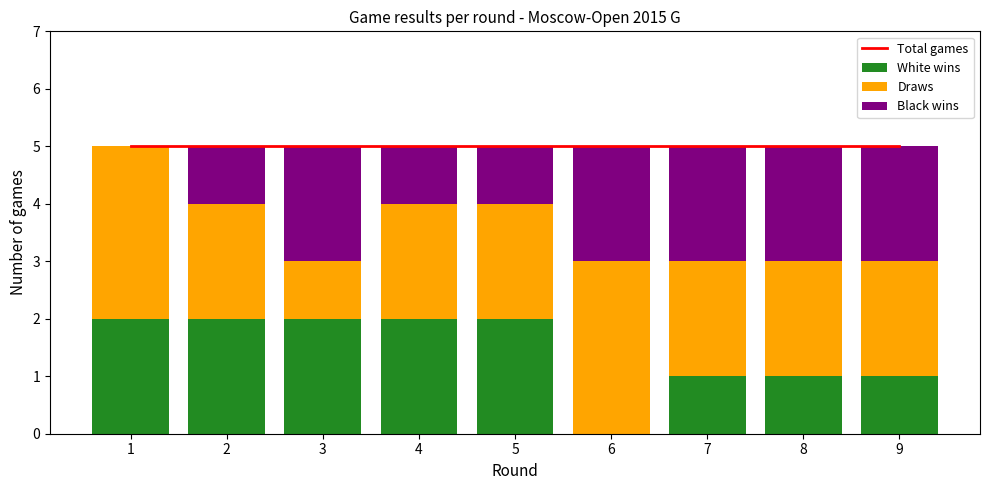

Where is Black wins nearest to the value 1?

2